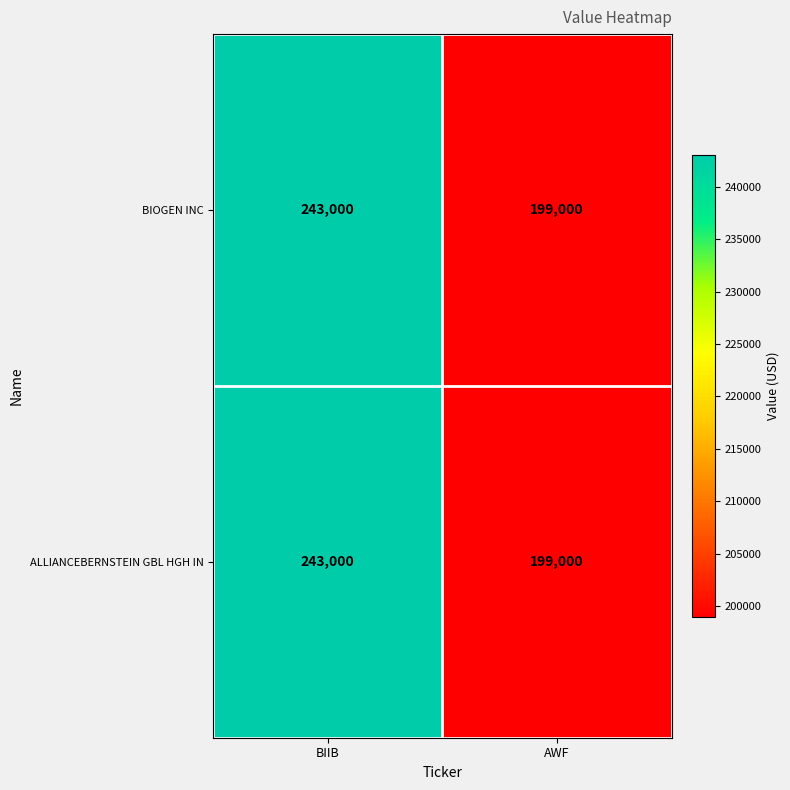

What value does the BIOGEN INC series have at BIIB?

243000